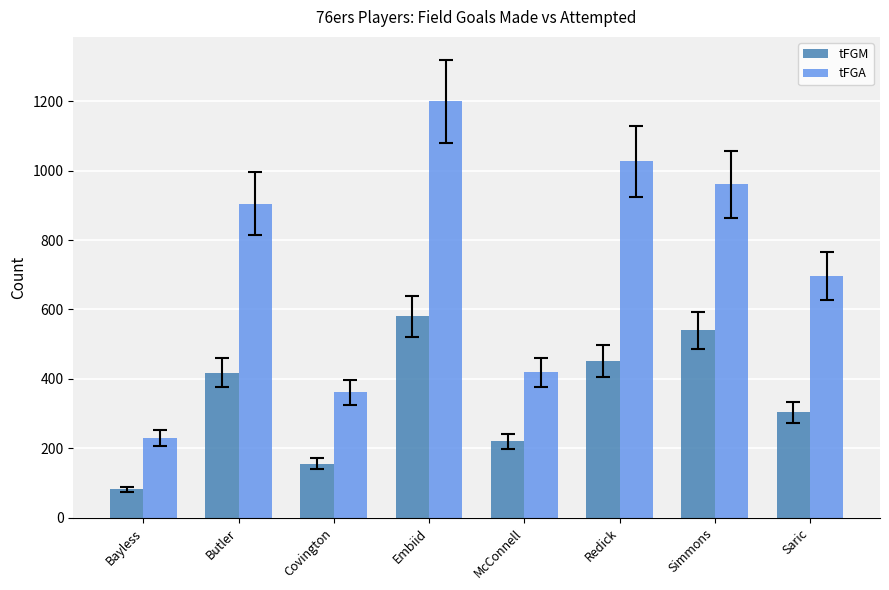

What position from the right is McConnell?

4